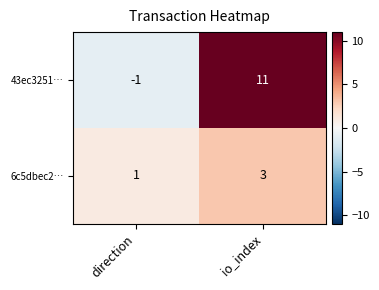

Which series has the largest range (max minus min)?

43ec3251…